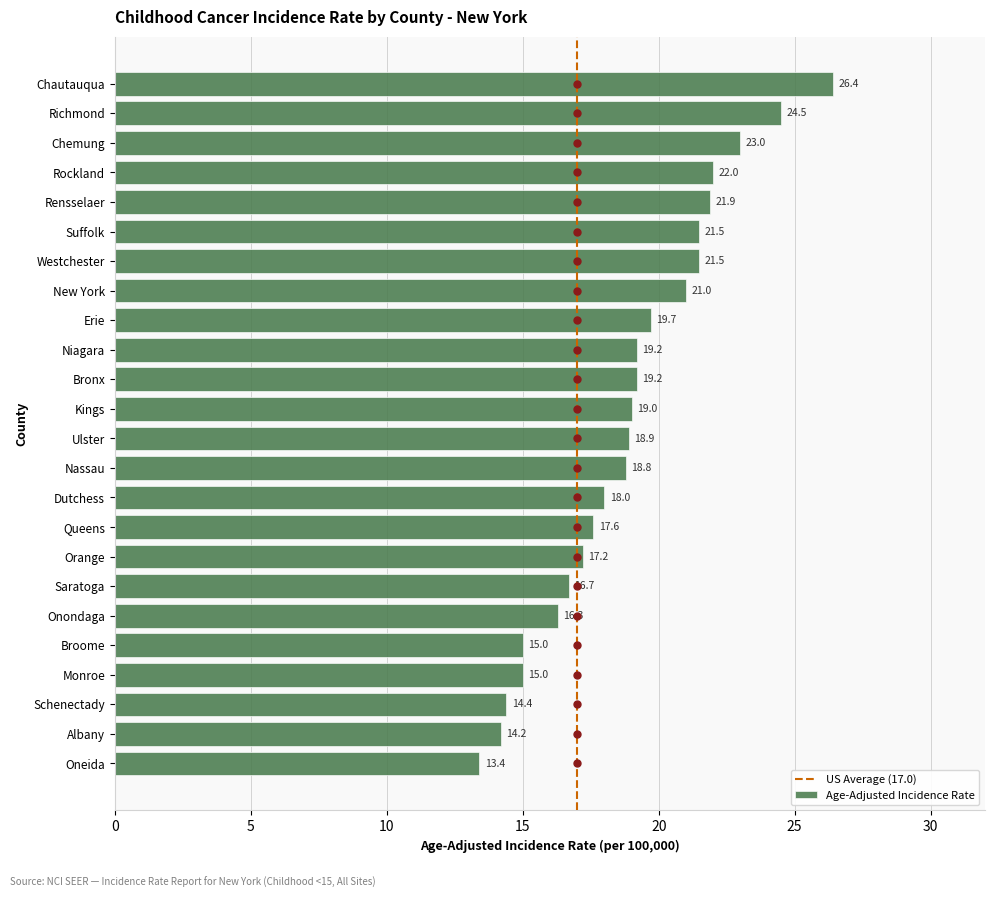

Which has a higher value, Chemung or Richmond?

Richmond